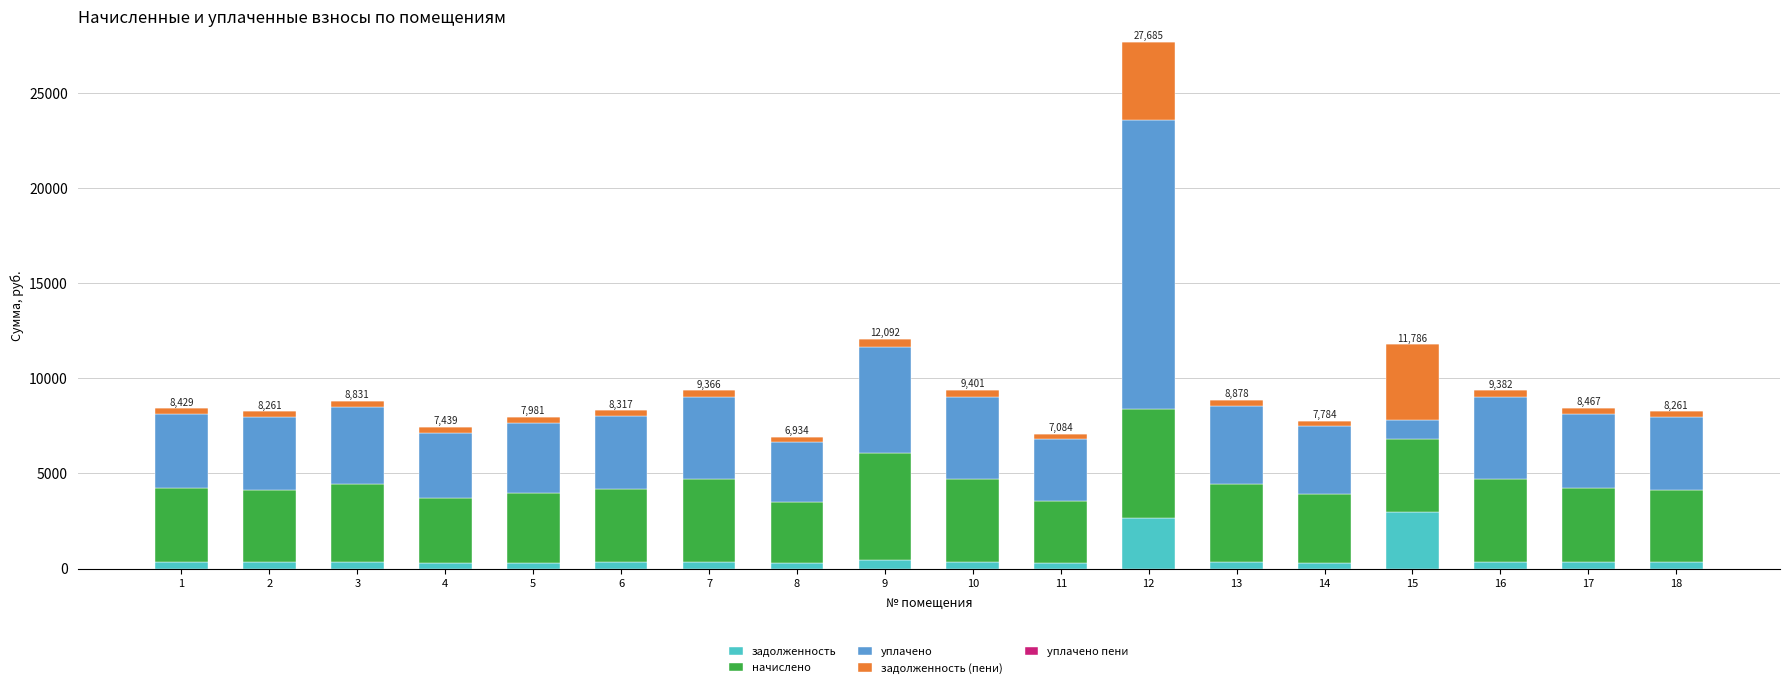

What is the sum of all задолженность values?

10859.2